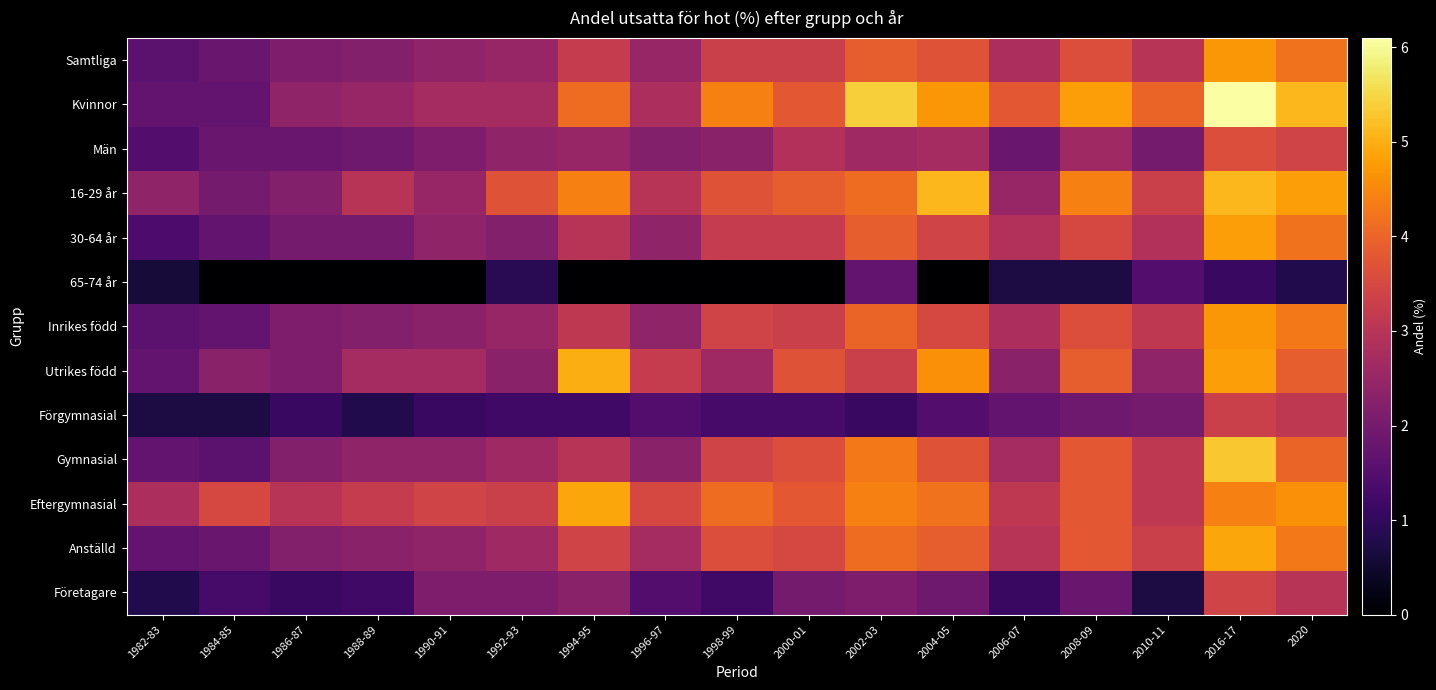

How many data points does each series have?

17